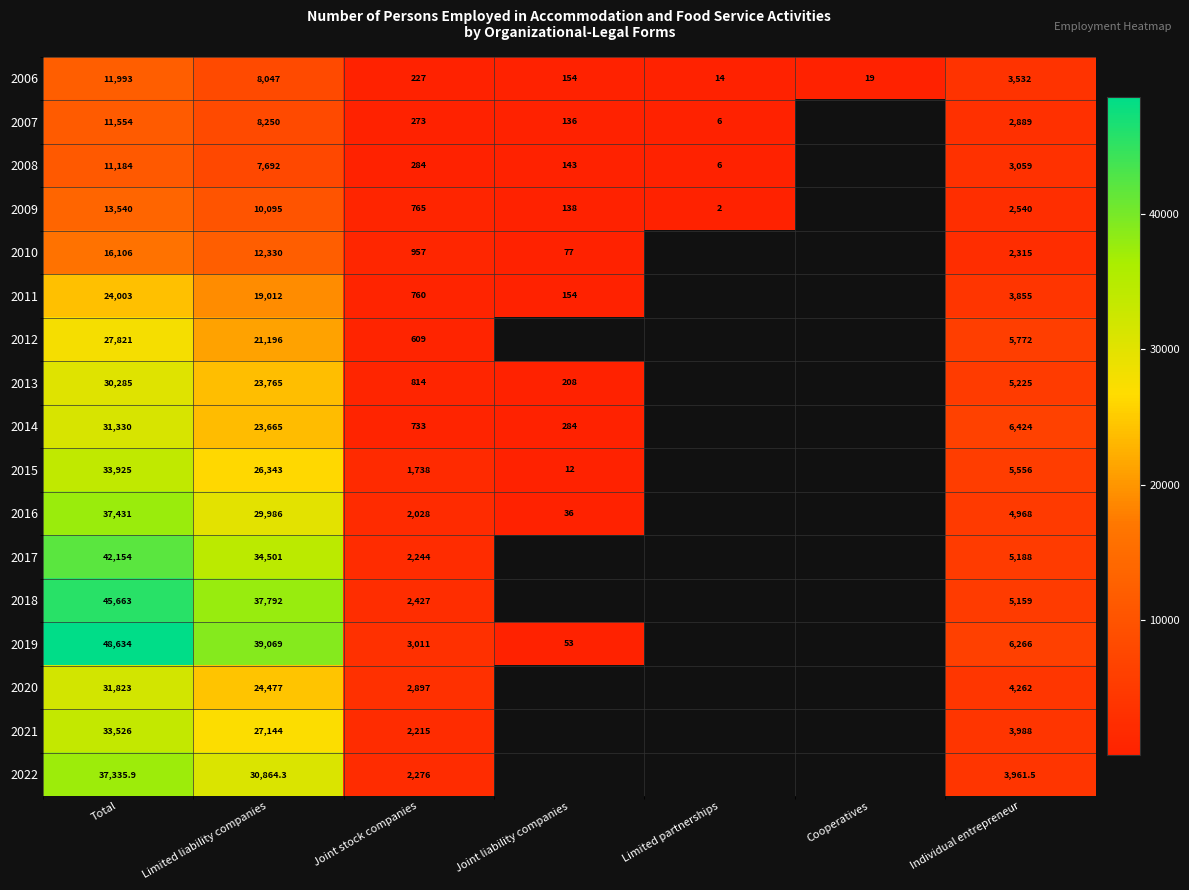

What is the total value across all series at Limited liability companies?

384228.3